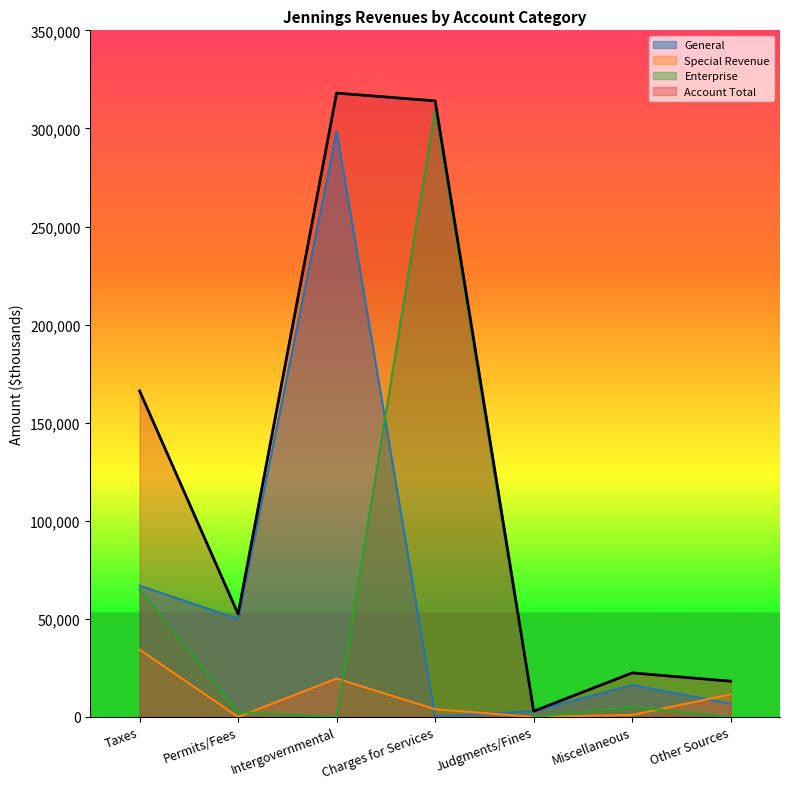

Count the number of data series in this chart.

4